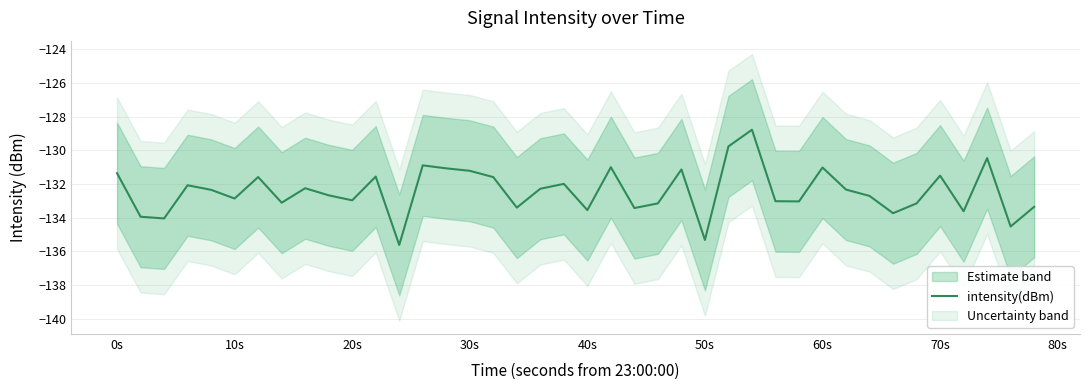

The value of intensity(dBm) at 20s is -133.0. True or false?

True